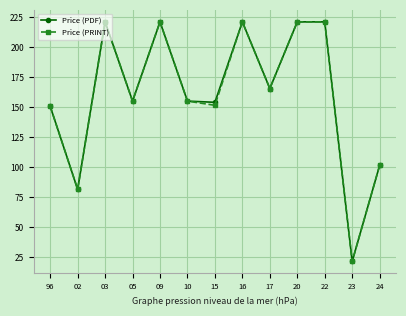

At which label is Price (PDF) closest to 121?

24